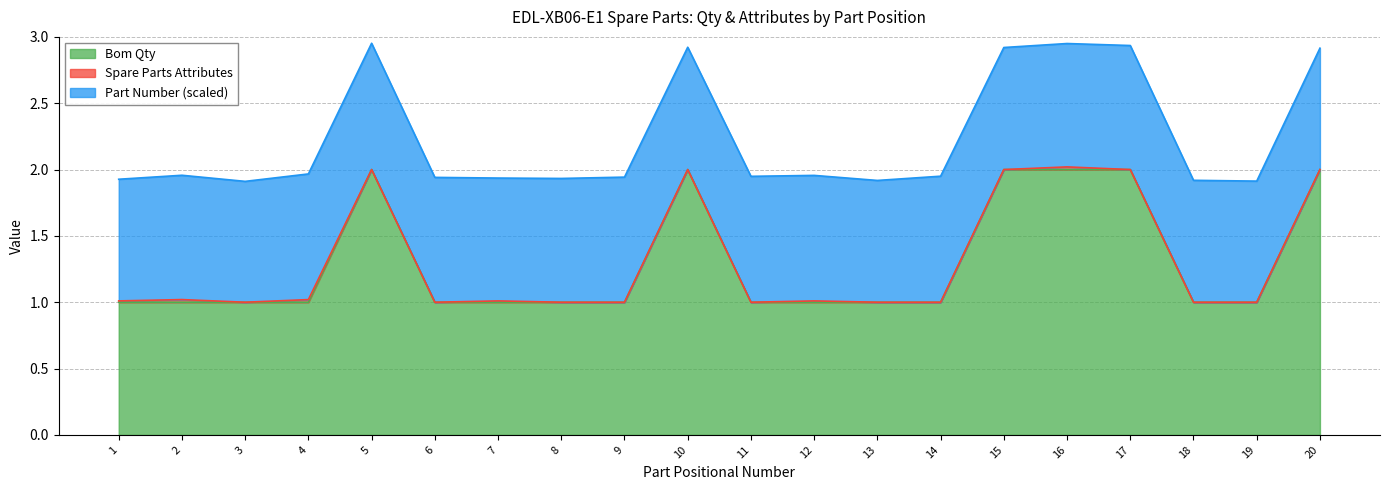

Is the value of Part Number (scaled) at 19 greater than the value of Spare Parts Attributes at 14?

Yes